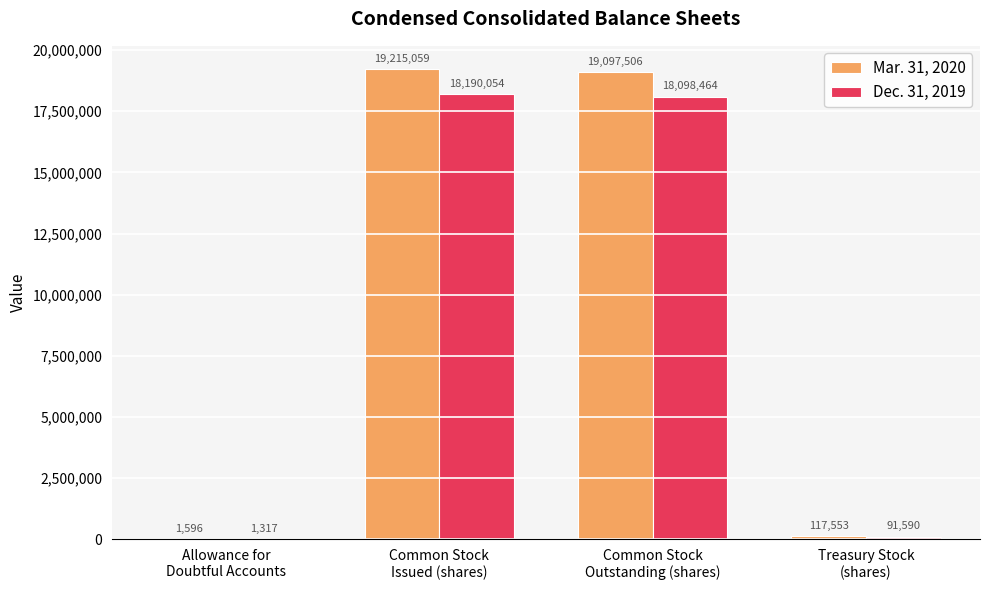

What is the maximum value for Mar. 31, 2020?

19215059